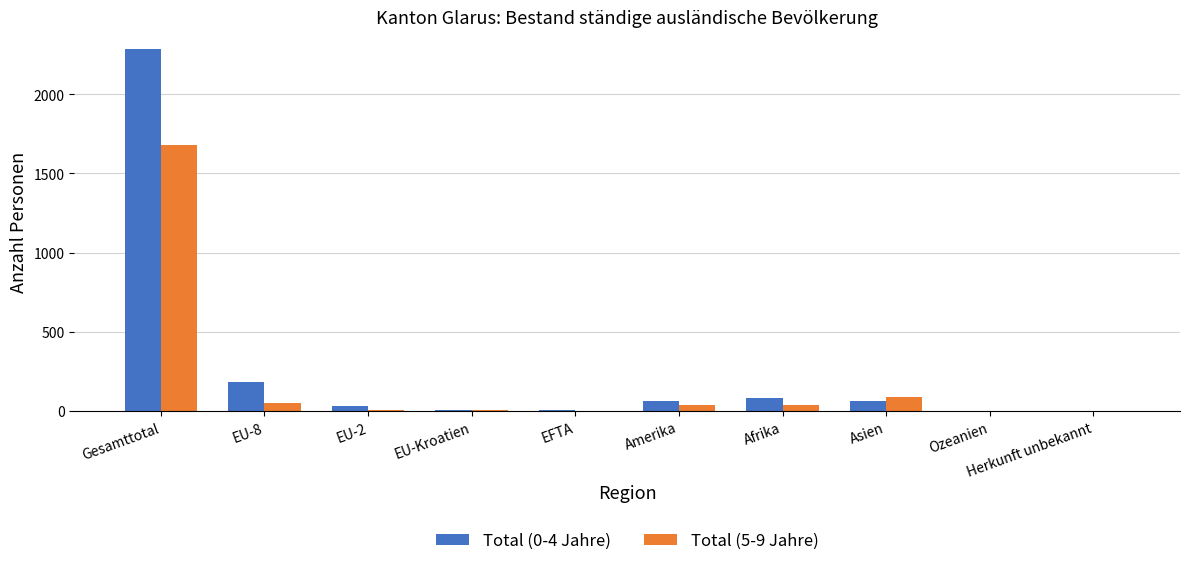

At which category is the sum across all series the highest?

Gesamttotal